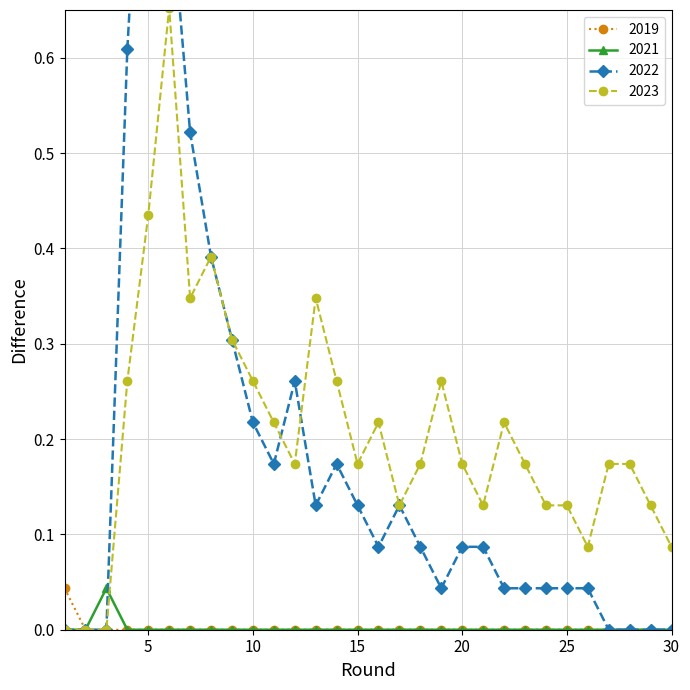

Between 8 and 16, which series saw the biggest shift?

2022